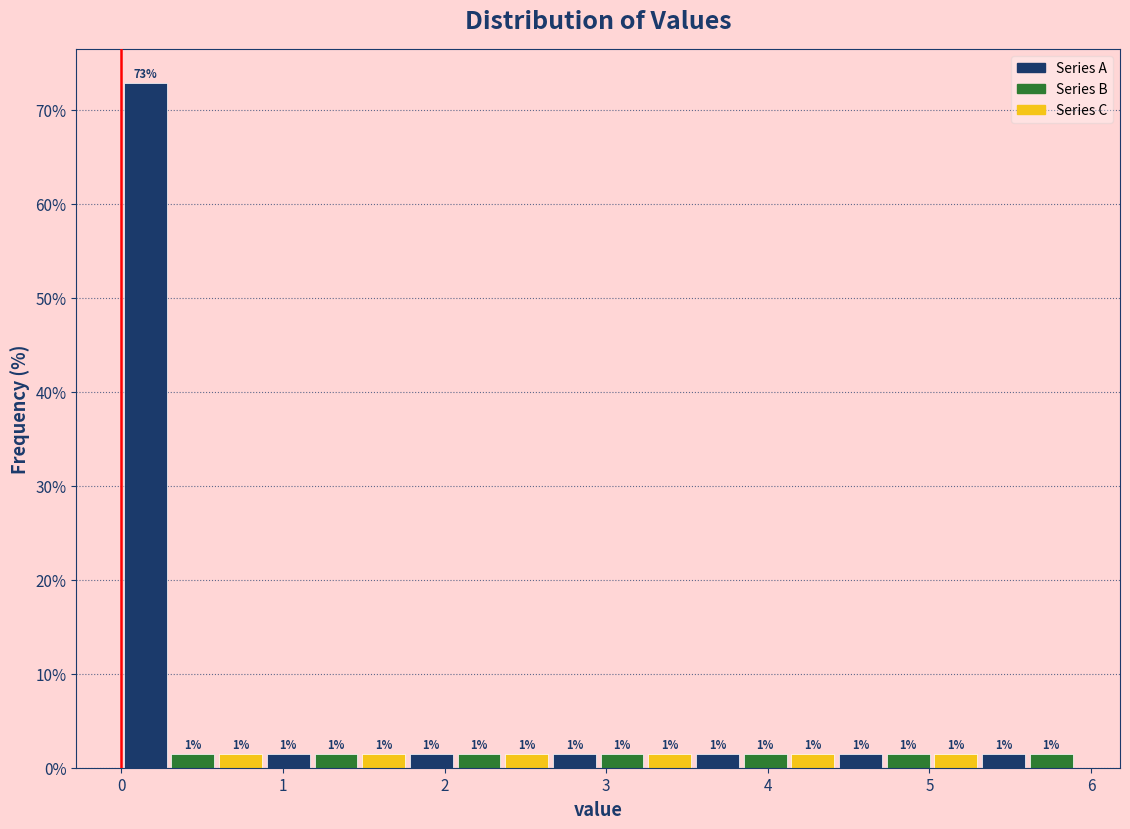

Read against the x-axis, roughly where is the centre of the tallest bar?

0.1